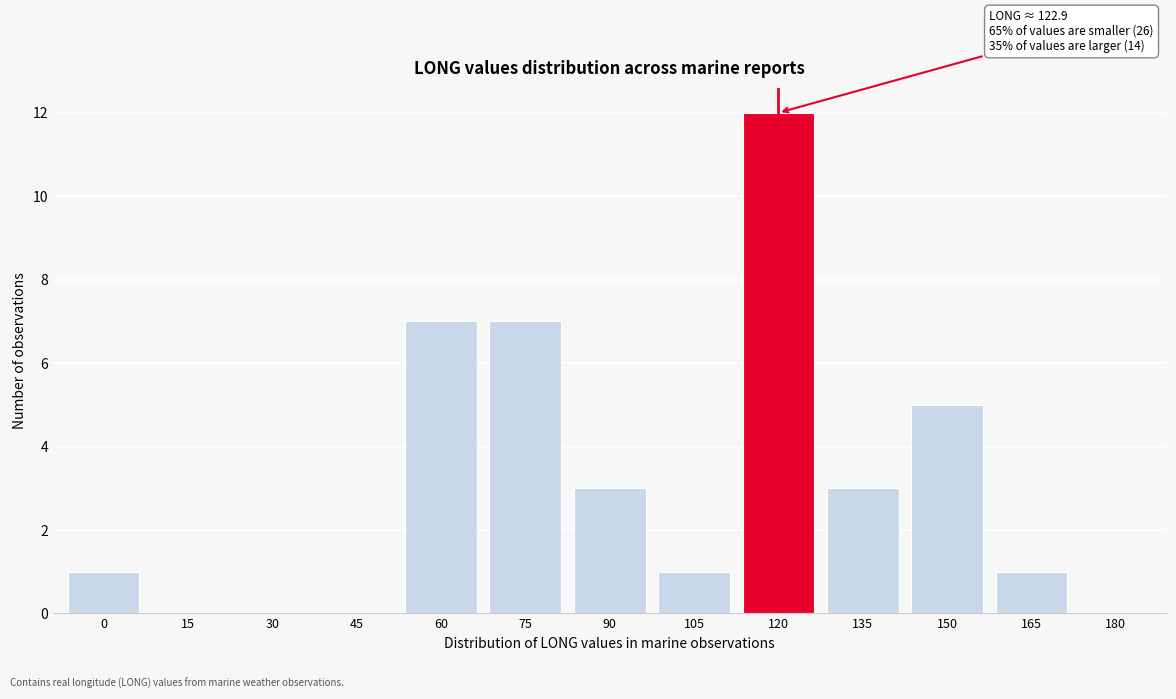

Reading right to left, list all the values displayed in this chart.

180=0	165=1	150=5	135=3	120=12	105=1	90=3	75=7	60=7	45=0	30=0	15=0	0=1